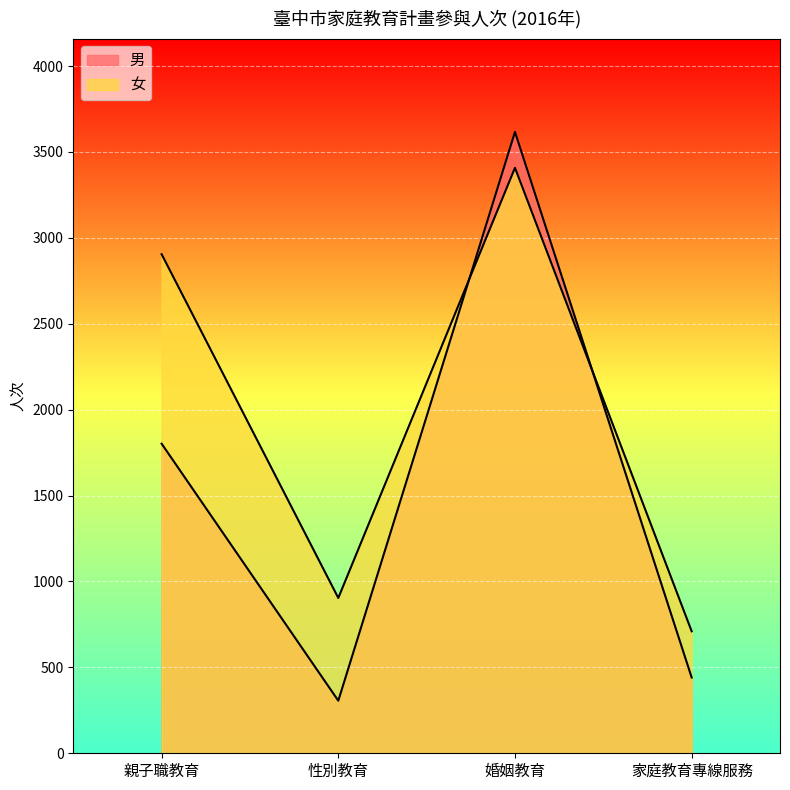

Between 家庭教育專線服務 and 親子職教育, which is larger?

親子職教育